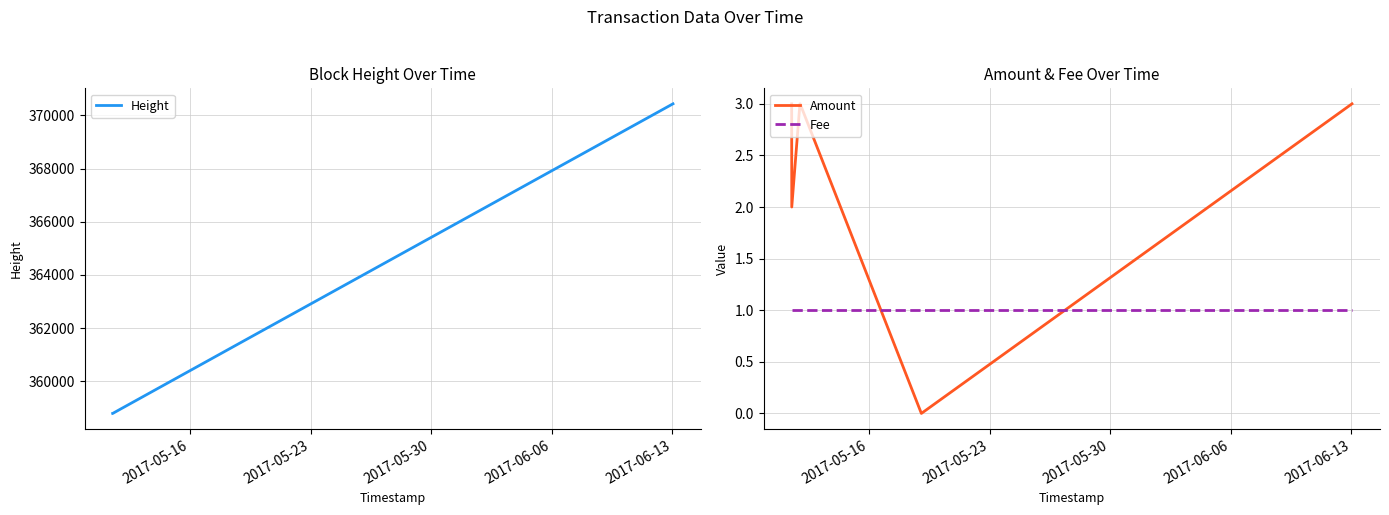

What is the minimum value for Height?

358796